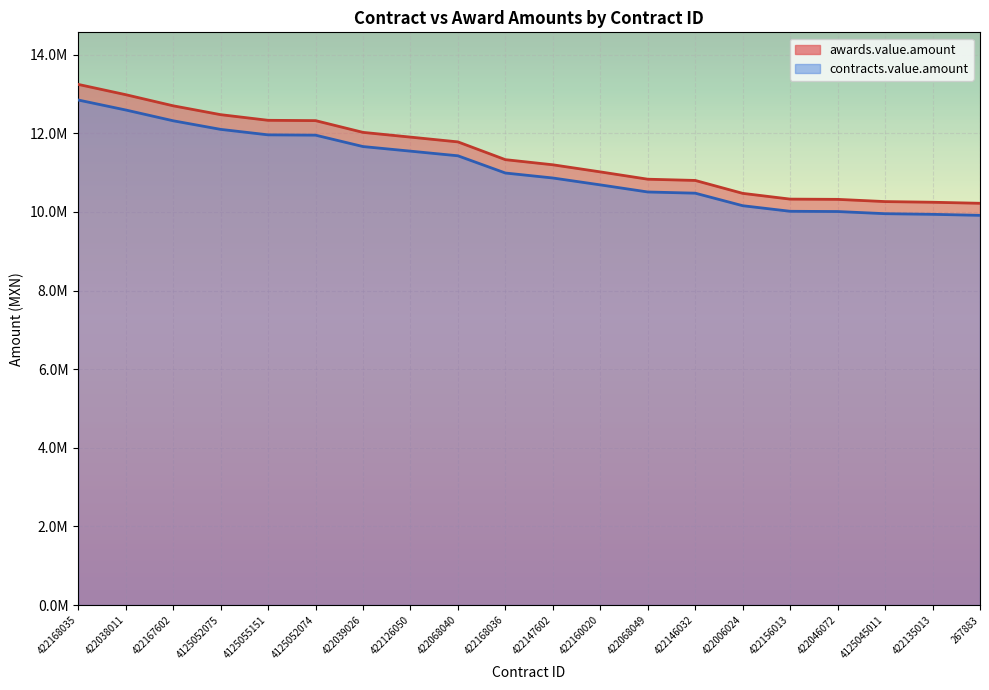

Reading left to right, list all the values displayed in this chart.

awards.value.amount: 422168035=13244379.1	422038011=12983006.2	422167602=12700000.0	4125052075=12474570.0	4125055151=12330928.8	4125052074=12322800.0	422039026=12023975.9	422126050=11903401.6	422068040=11781664.0	422168036=11329858.1	422147602=11199277.5	422160020=11018700.0	422068049=10832500.0	422146032=10801117.9	422006024=10472539.9	422156013=10326180.0	422046072=10319870.0	4125045011=10263209.0	422135013=10246421.9	267883=10220000.0
contracts.value.amount: 422168035=12847047.7	422038011=12593516.0	422167602=12319000.0	4125052075=12100332.9	4125055151=11961001.0	4125052074=11953116.0	422039026=11663256.7	422126050=11546299.5	422068040=11428214.1	422168036=10989962.3	422147602=10863299.1	422160020=10688139.0	422068049=10507525.0	422146032=10477084.4	422006024=10158363.7	422156013=10016394.6	422046072=10010273.9	4125045011=9955312.7	422135013=9939029.2	267883=9913400.0